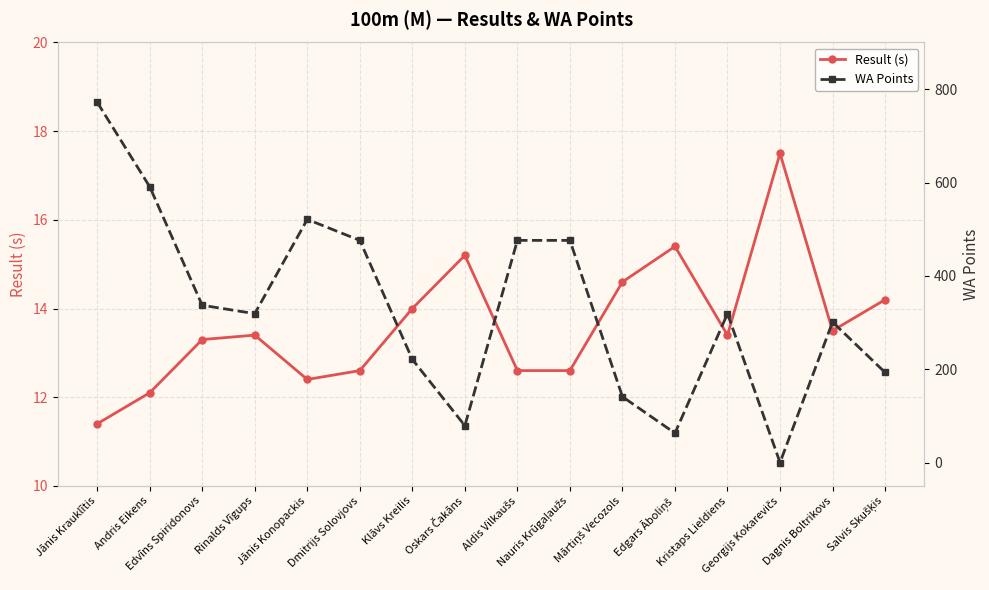

Which has a higher value, Mārtiņš Vecozols or Kristaps Lieldiens?

Mārtiņš Vecozols